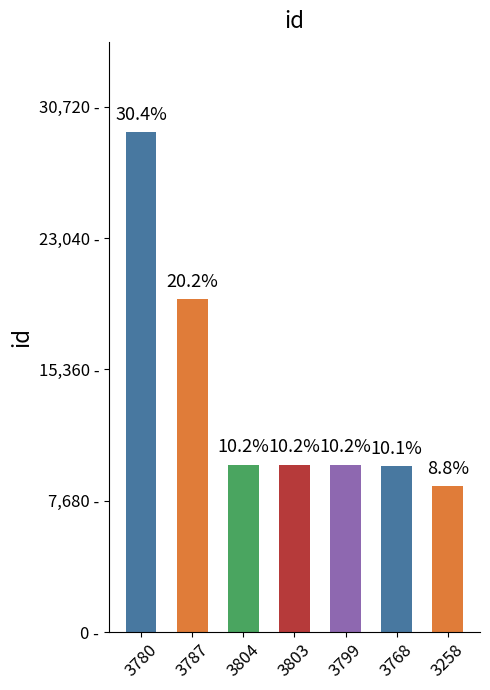

Are the bars horizontal?

No